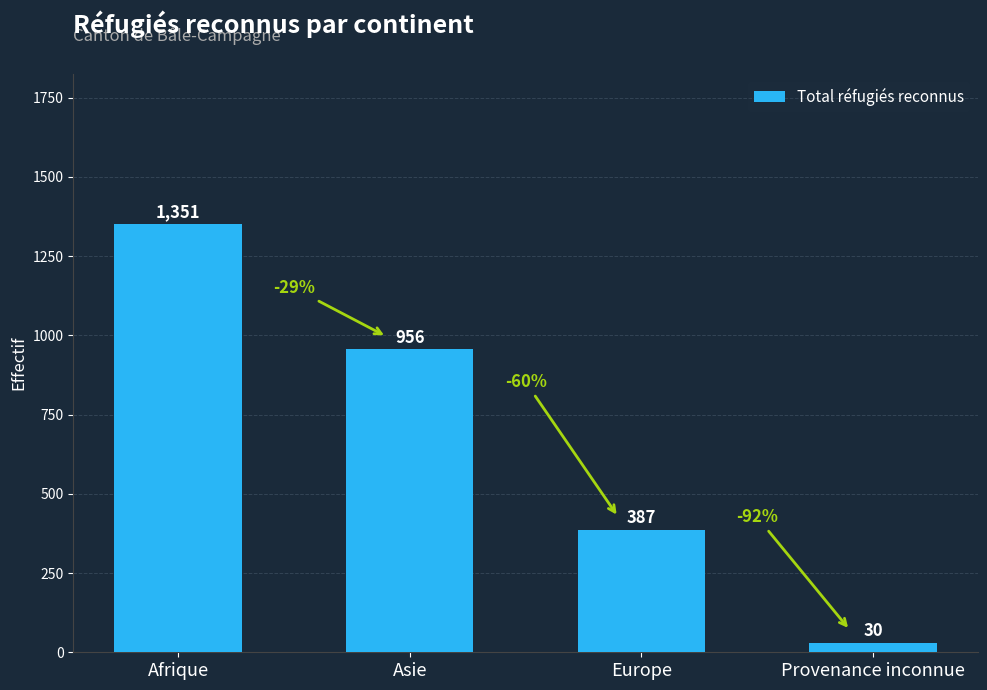

List the labels in order of value, largest first.

Afrique, Asie, Europe, Provenance inconnue